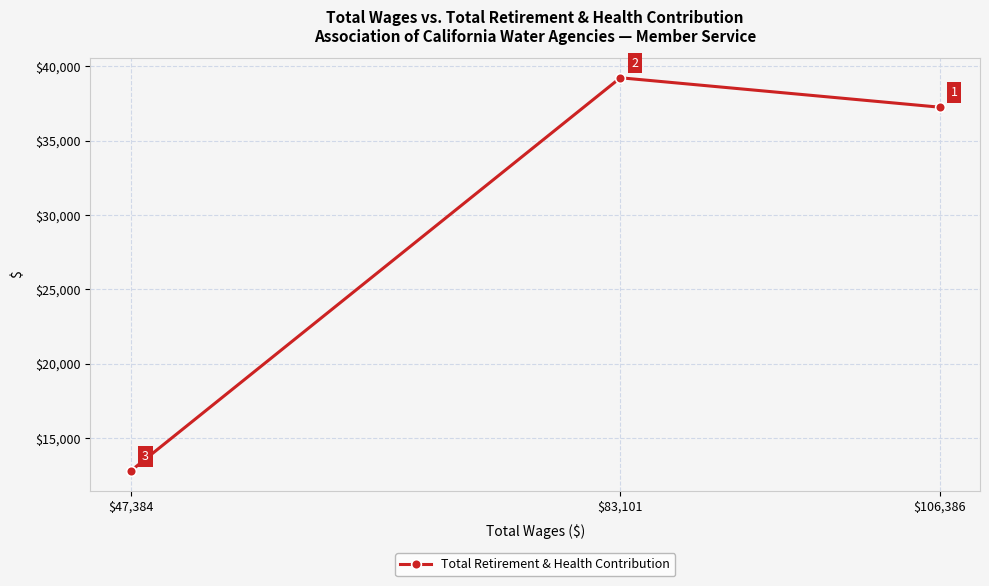

What is the change in value from $106,386 to $47,384?

-24412